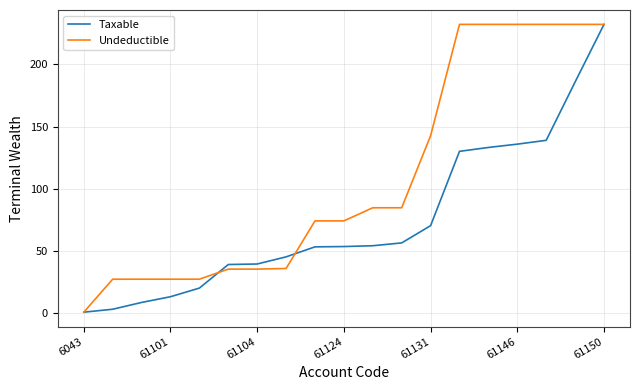

Rank the series by their average value, from lowest to highest.

Taxable, Undeductible